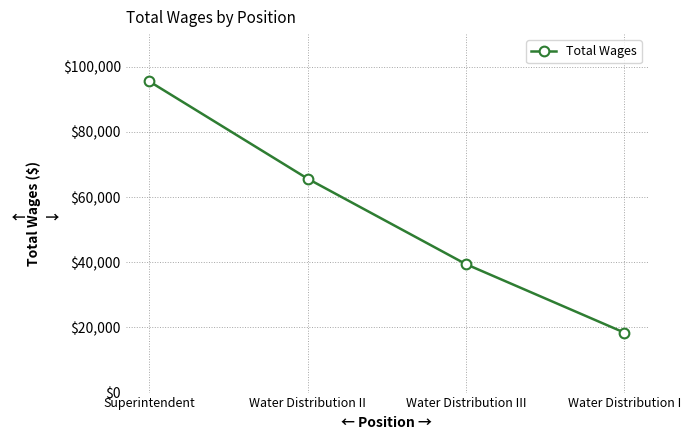

What is the difference between the second highest and second lowest values?

26223